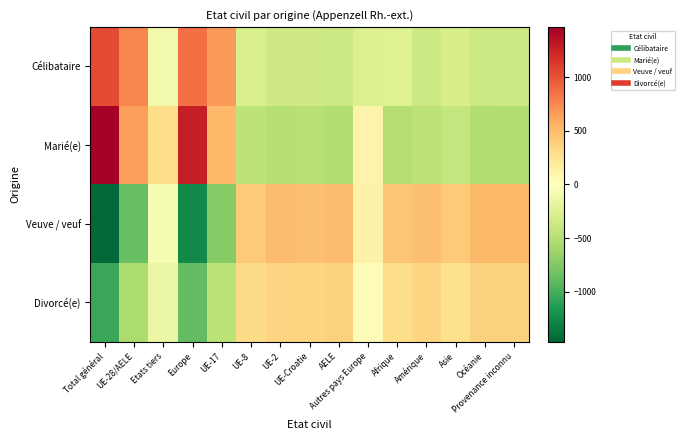

Reading right to left, list all the values displayed in this chart.

Célibataire: Provenance inconnu=-358.7	Océanie=-360.4	Asie=-299.7	Amérique=-364.7	Afrique=-246.4	Autres pays Europe=-262.4	AELE=-358.4	UE-Croatie=-350.4	UE-2=-350.7	UE-8=-277.4	UE-17=665.3	Europe=863.1	Etats tiers=-95.2	UE-28/AELE=766.1	Total général=1030.3
Marié(e): Provenance inconnu=-515.6	Océanie=-512.3	Asie=-402.6	Amérique=-454.6	Afrique=-502.3	Autres pays Europe=109.7	AELE=-510.3	UE-Croatie=-474.3	UE-2=-500.6	UE-8=-451.3	UE-17=525.4	Europe=1275.2	Etats tiers=298.9	UE-28/AELE=650.2	Total général=1464.4
Veuve / veuf: Provenance inconnu=507.1	Océanie=506.4	Asie=417.1	Amérique=474.1	Afrique=441.4	Autres pays Europe=124.4	AELE=502.4	UE-Croatie=475.4	UE-2=492.1	UE-8=418.4	UE-17=-727.9	Europe=-1252.2	Etats tiers=-66.4	UE-28/AELE=-869.2	Total général=-1442.9
Divorcé(e): Provenance inconnu=367.2	Océanie=366.4	Asie=285.2	Amérique=345.2	Afrique=307.4	Autres pays Europe=28.4	AELE=366.4	UE-Croatie=349.4	UE-2=359.2	UE-8=310.4	UE-17=-462.8	Europe=-886.1	Etats tiers=-137.3	UE-28/AELE=-547.1	Total général=-1051.8